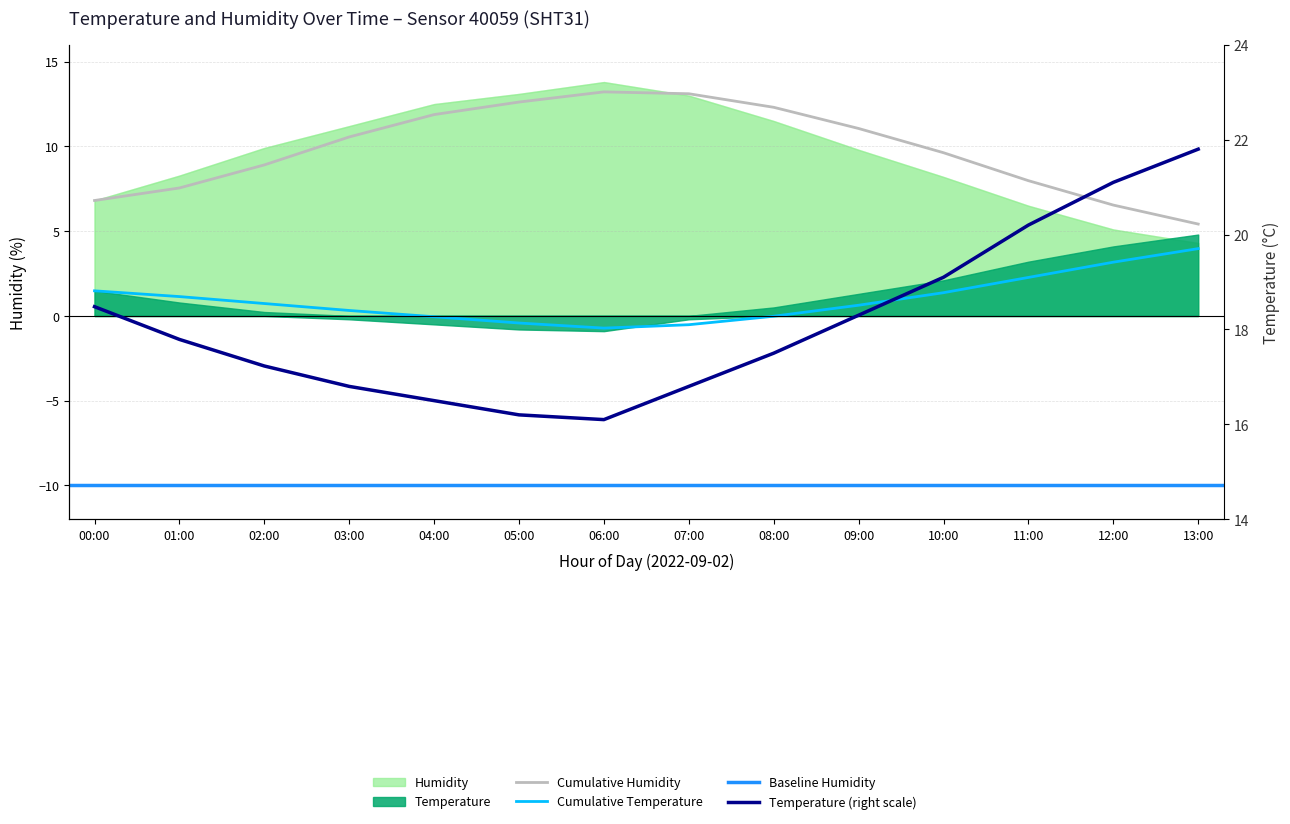

What is the greatest value displayed?

21.8